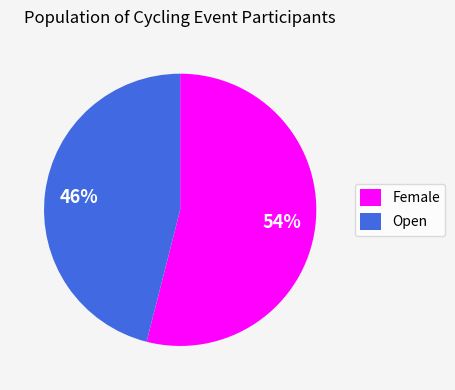

Which has a higher value, Open or Female?

Female